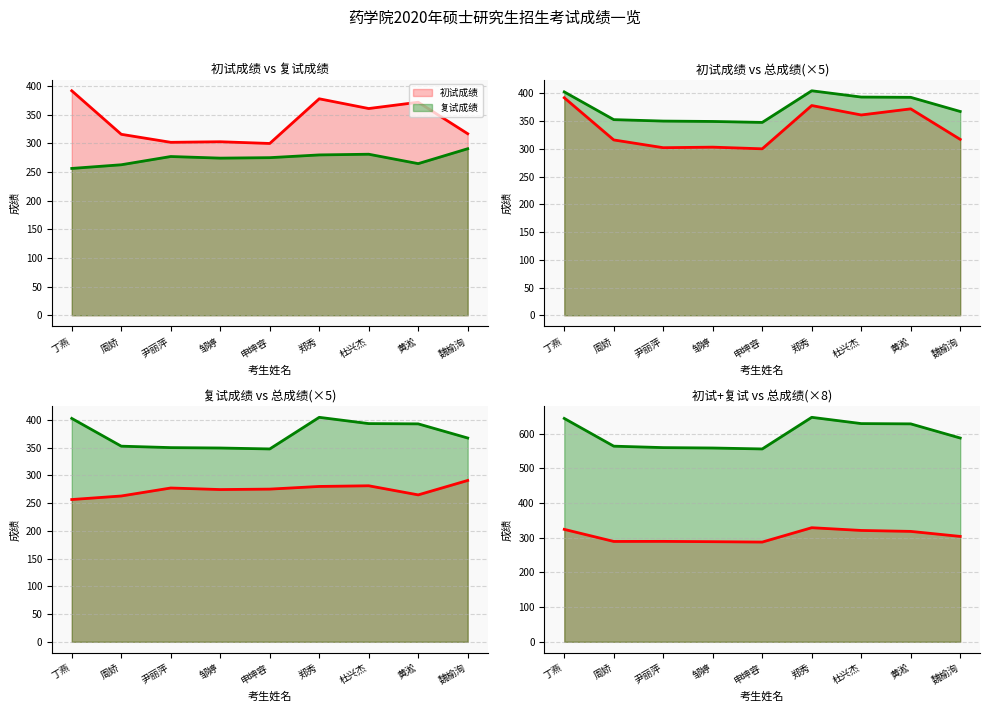

At which category is the sum across all series the highest?

郑秀